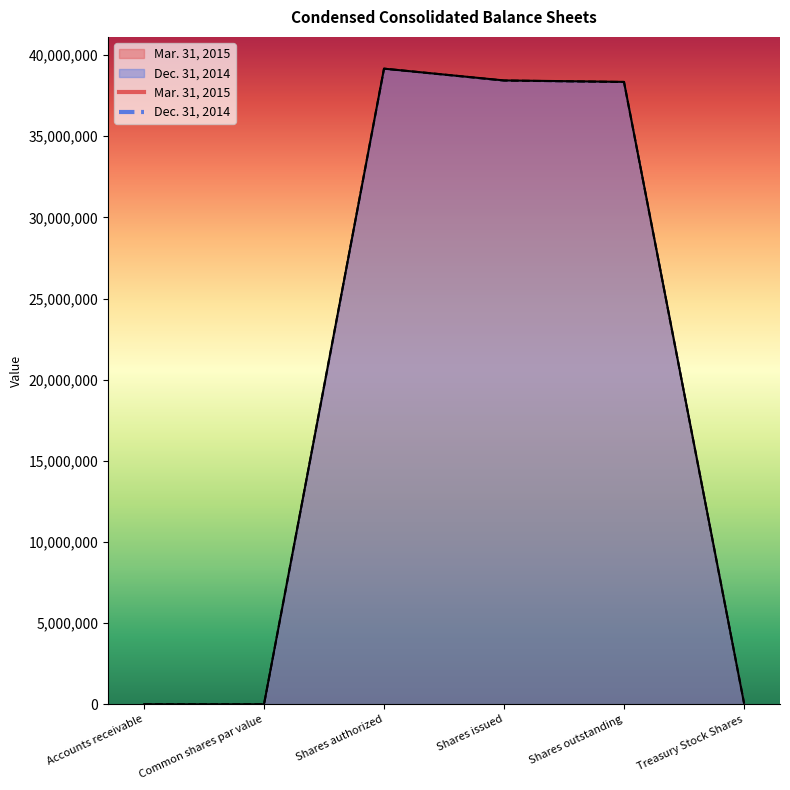

At Common shares par value, list the series in order from smallest to largest.

Mar. 31, 2015, Dec. 31, 2014